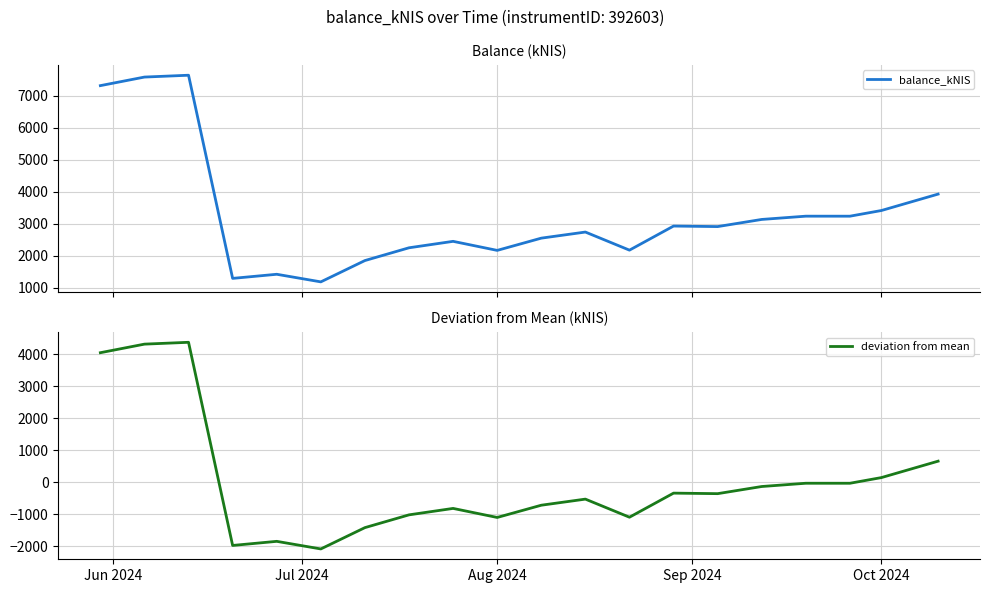

True or false: balance_kNIS and deviation from mean cross at least once.

False